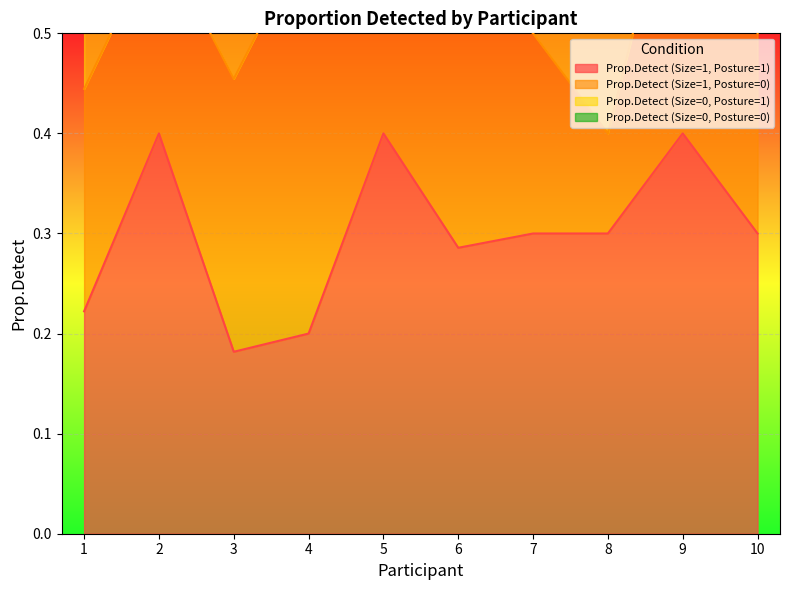

Which series has the largest range (max minus min)?

Prop.Detect (Size=0, Posture=0)